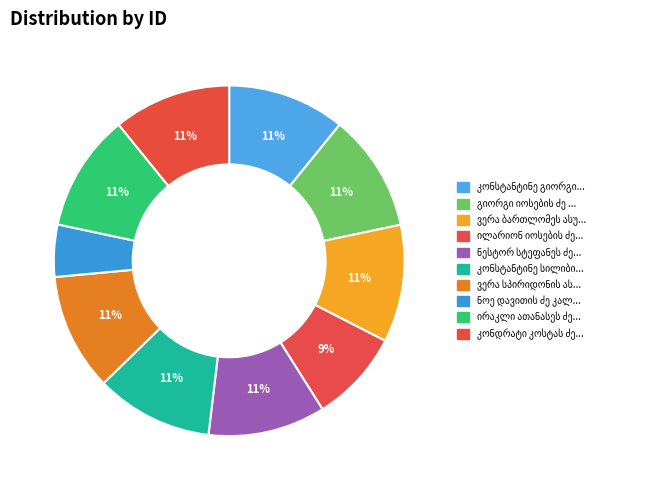

How many segments does this pie chart have?

10